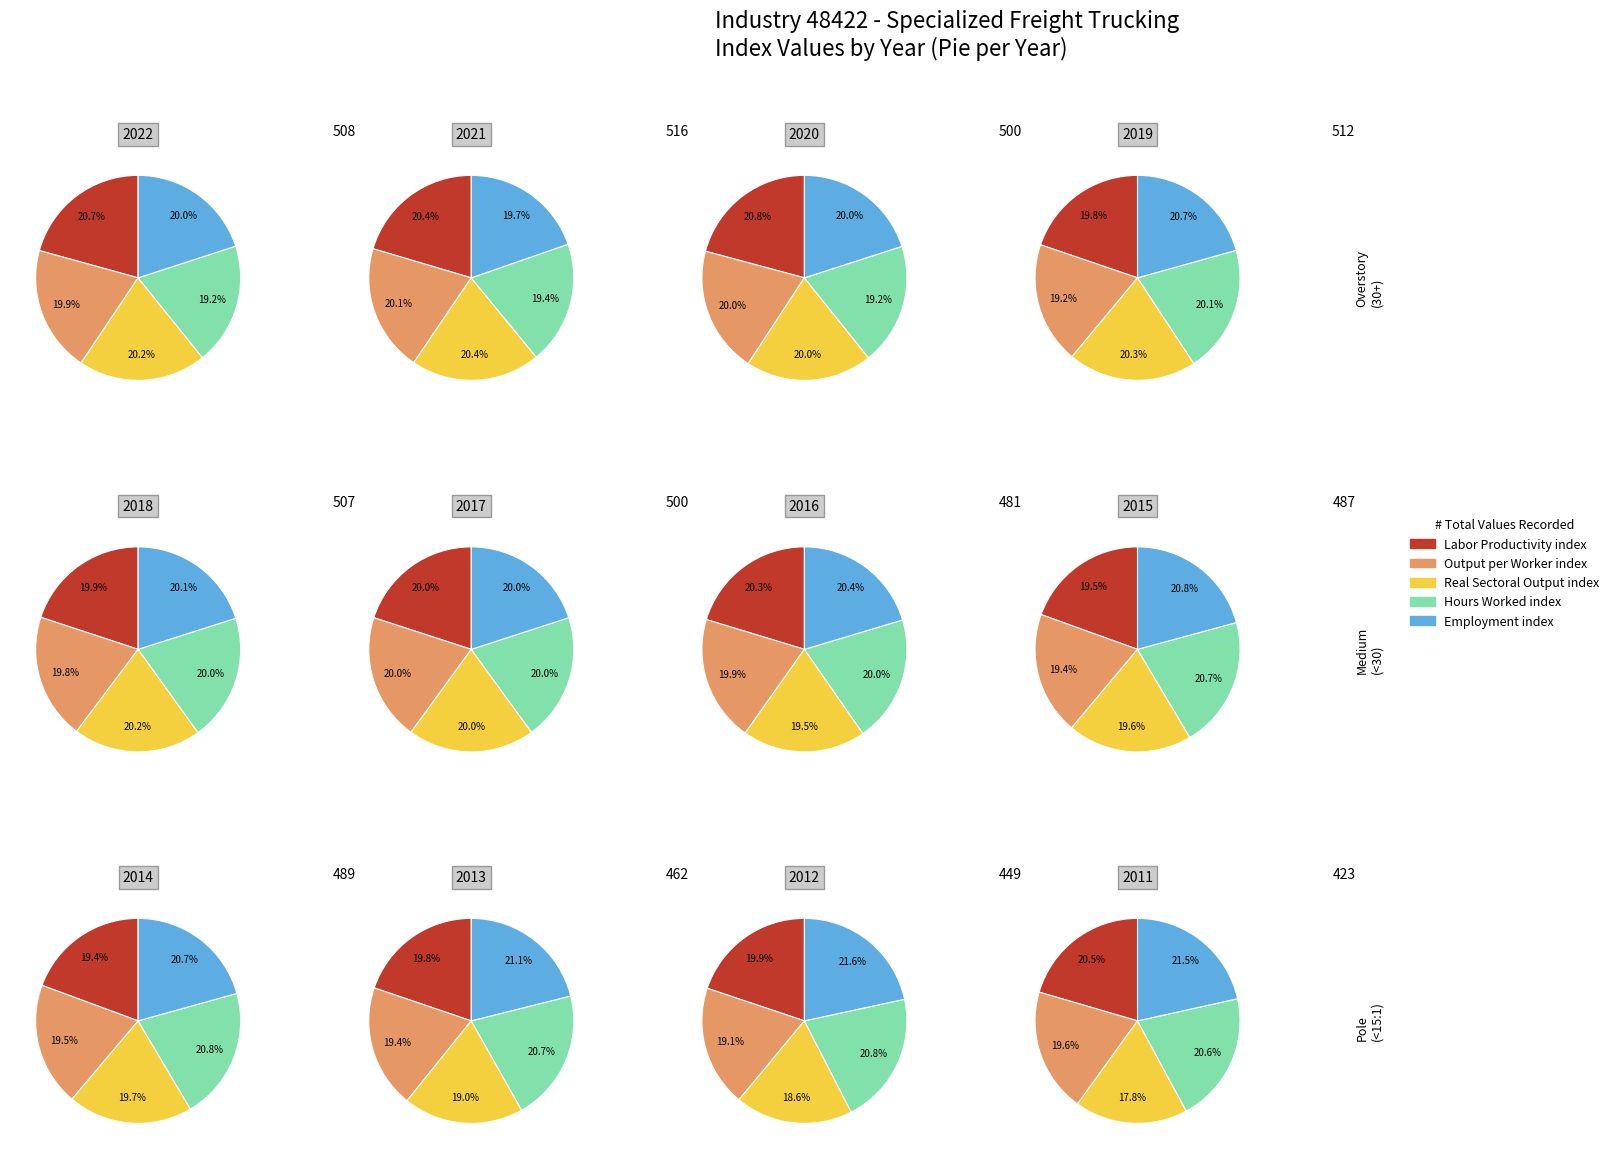

Is 2012 the majority of the pie?

No